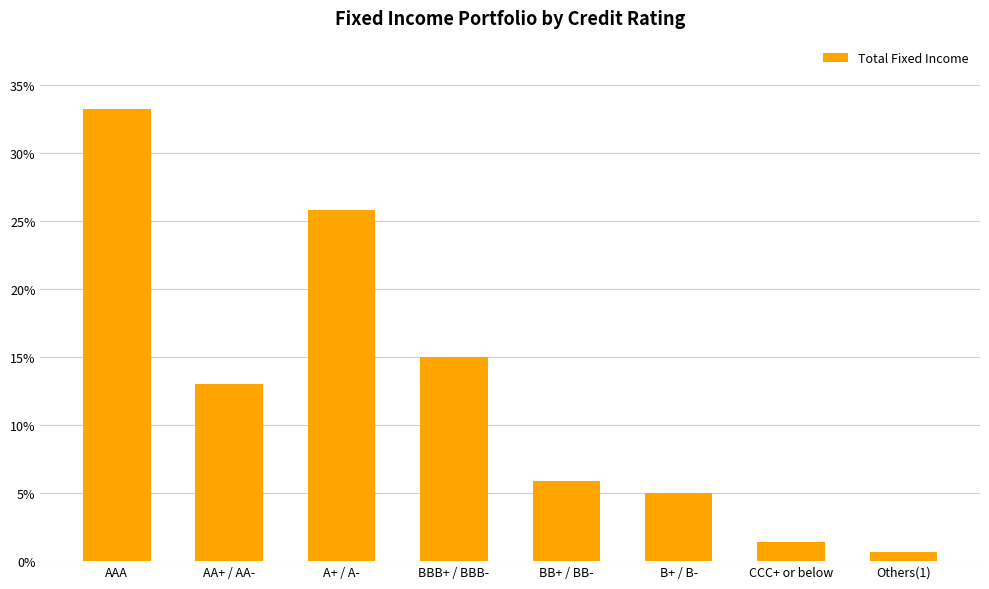

Does the chart contain any negative values?

No